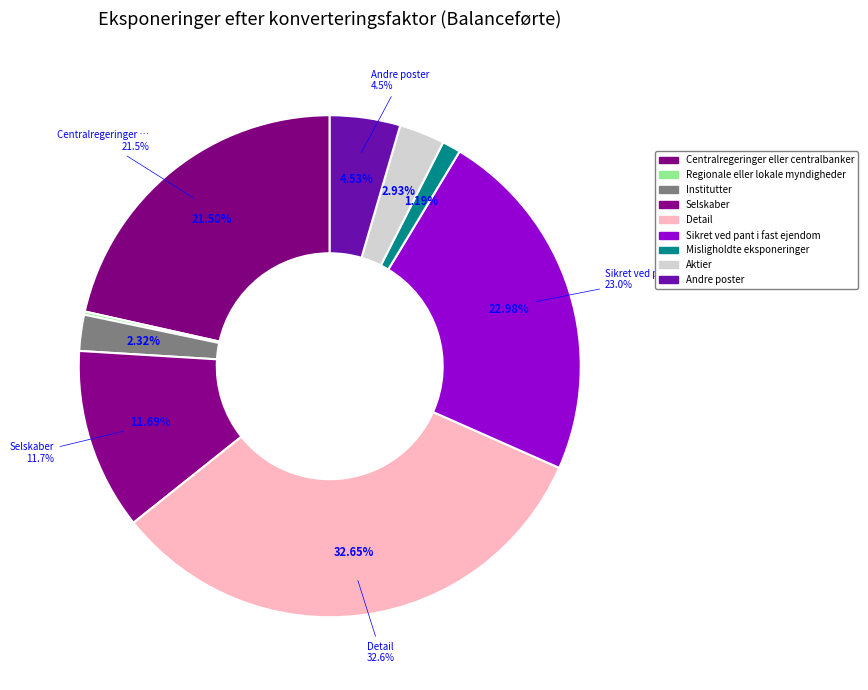

The Andre poster slice represents 1% of the pie. True or false?

False